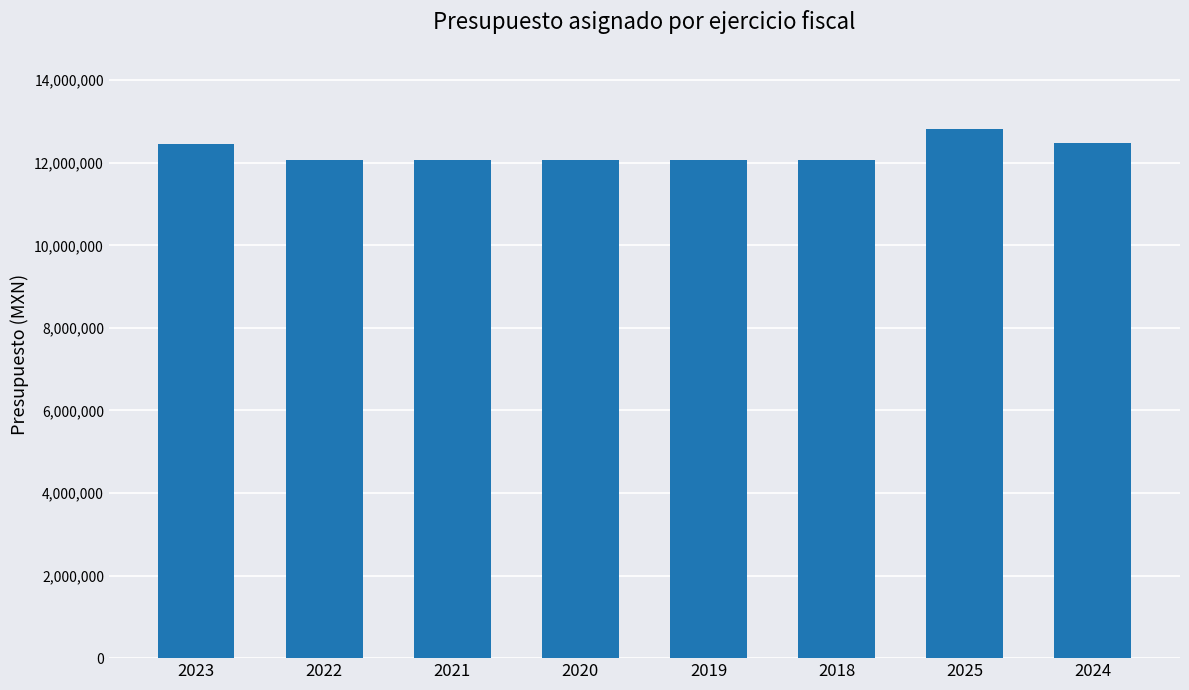

Is it true that the value at 2022 is 12073176?

True